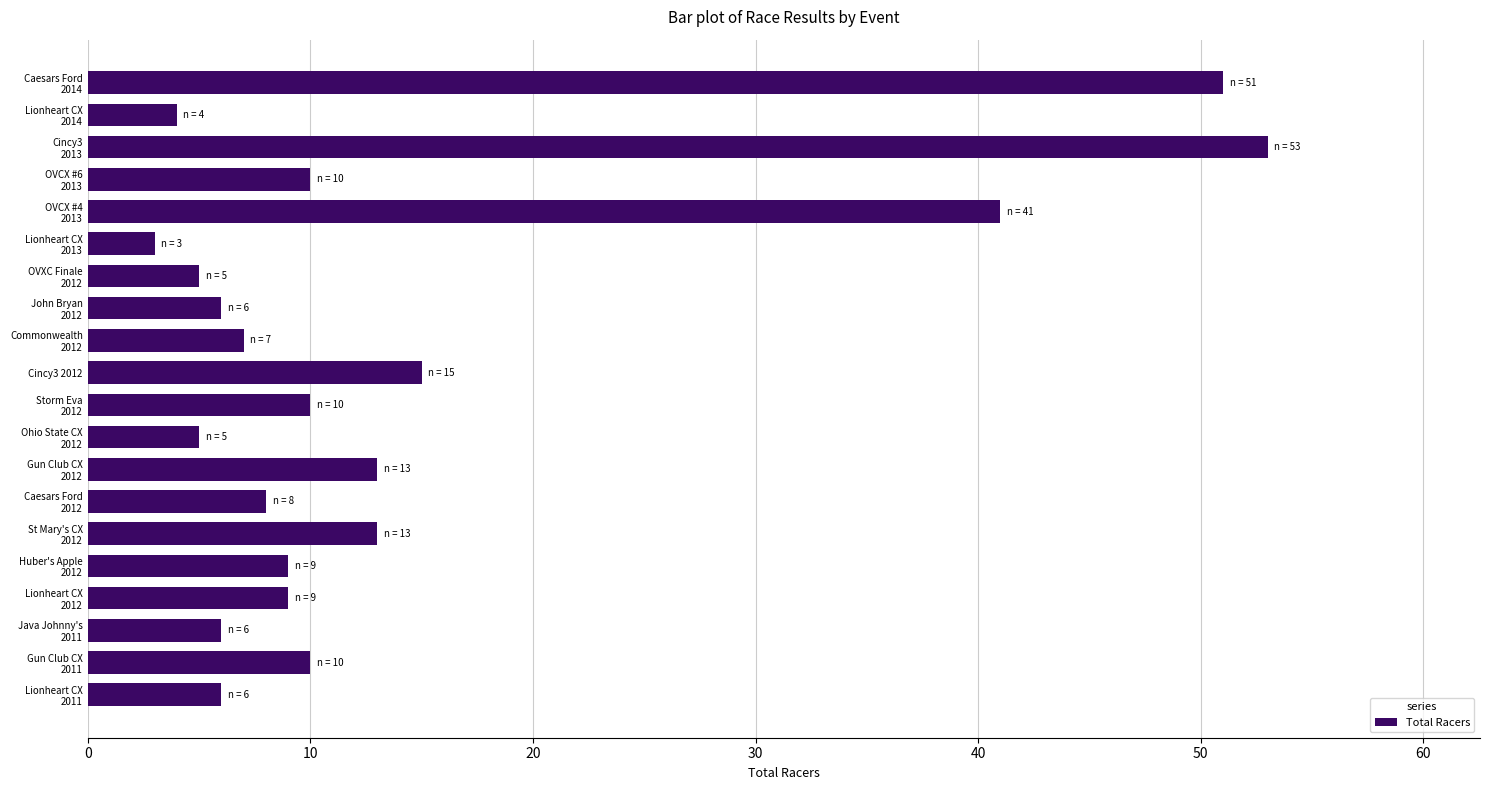

What is the greatest value displayed?

53